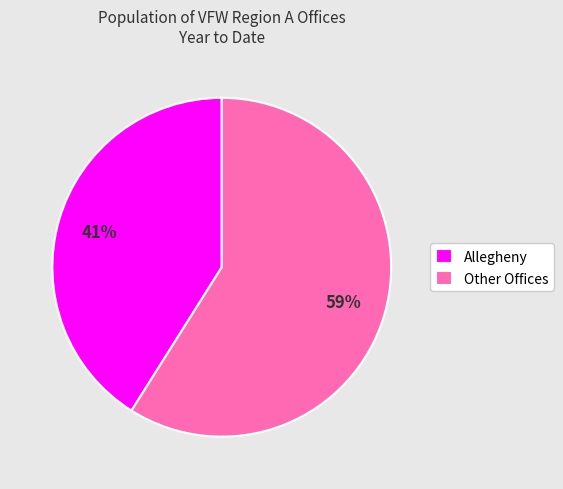

Approximately how many times larger is the value at Allegheny compared to Other Offices?

0.7